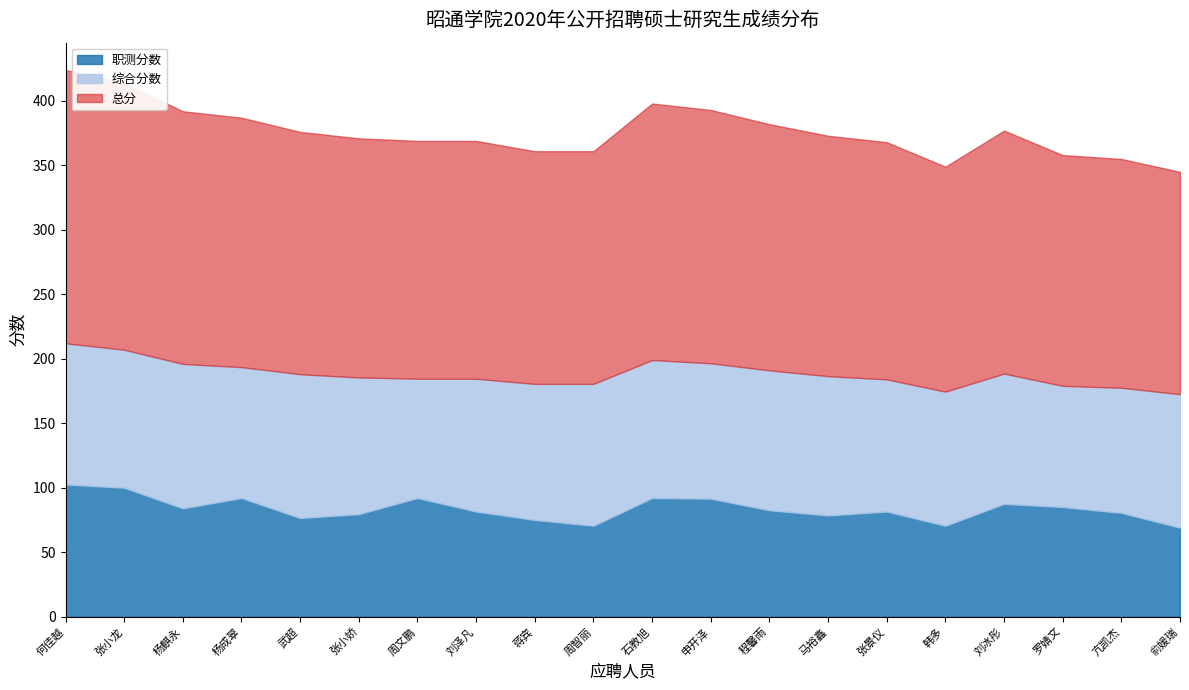

What position from the right is 石教旭?

10